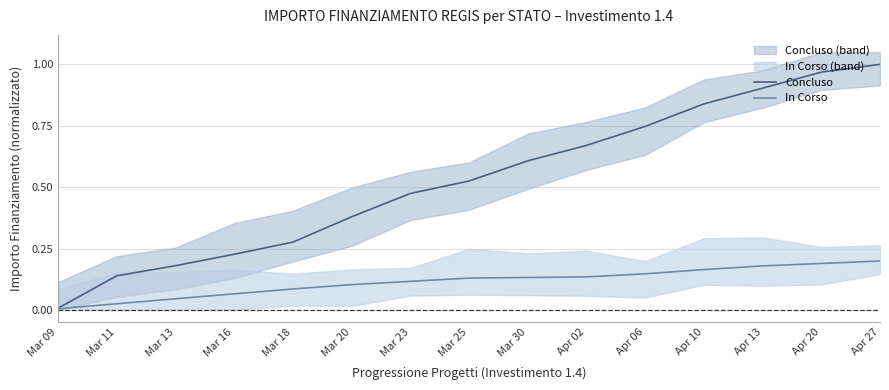

Reading left to right, extract all data points from this chart.

Concluso: 0.0	0.1	0.2	0.2	0.3	0.4	0.5	0.5	0.6	0.7	0.7	0.8	0.9	1.0	1.0
In Corso: 0.0	0.0	0.0	0.1	0.1	0.1	0.1	0.1	0.1	0.1	0.1	0.2	0.2	0.2	0.2